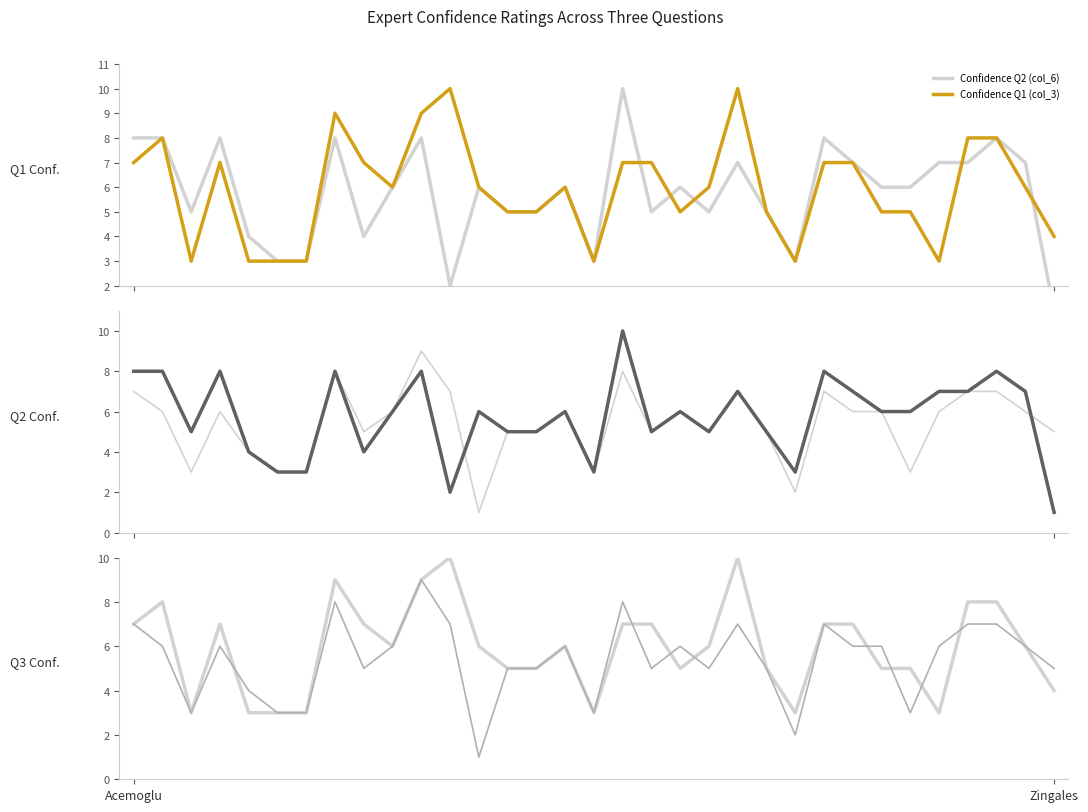

Read the Confidence Q1 (col_3) value at 28.

3